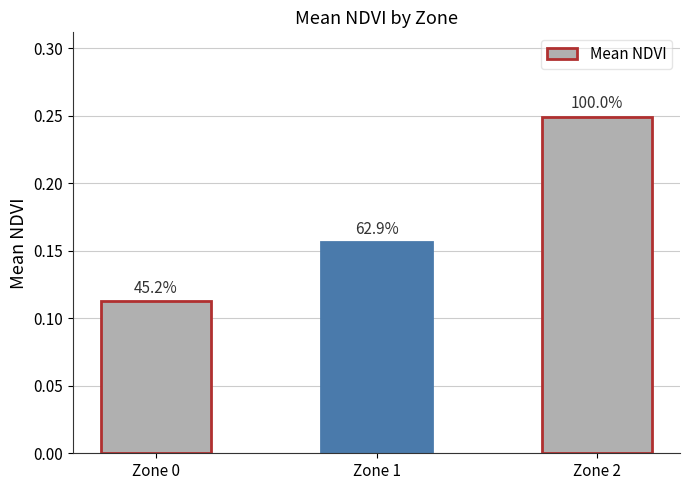

What is the difference between the maximum and minimum values?

0.1